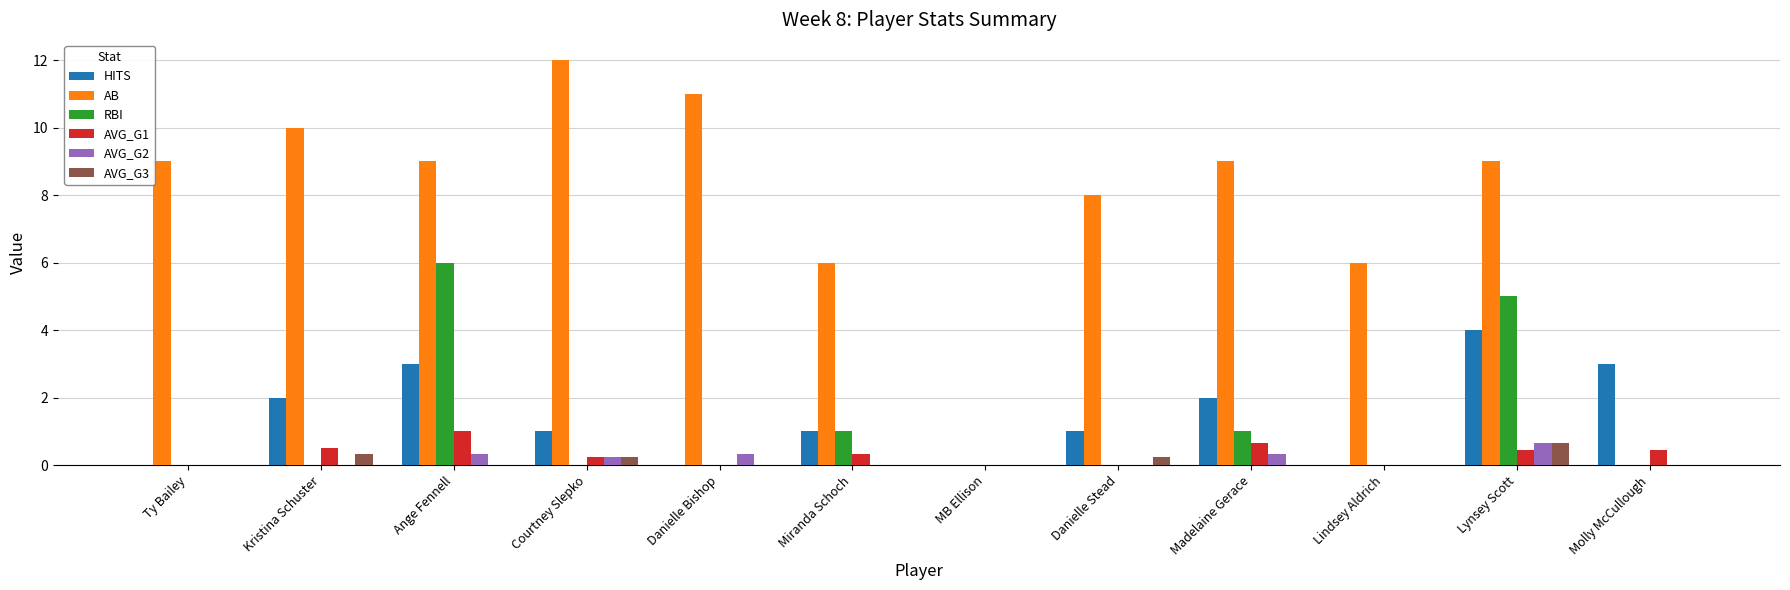

Are the bars grouped side by side (vs. stacked)?

Yes